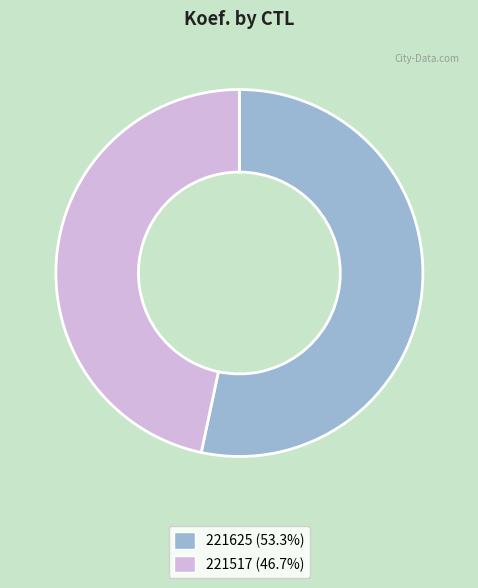

Between 221517 and 221625, which is larger?

221625